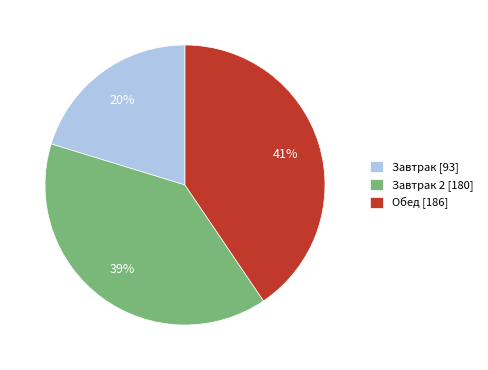

How many segments does this pie chart have?

3